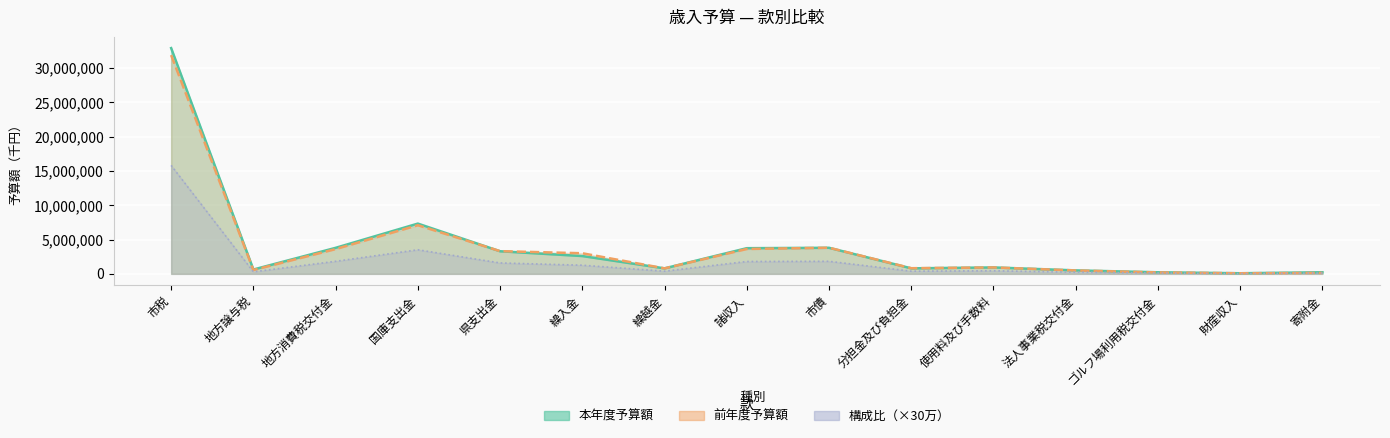

Between 地方譲与税 and 寄附金, which is larger?

地方譲与税